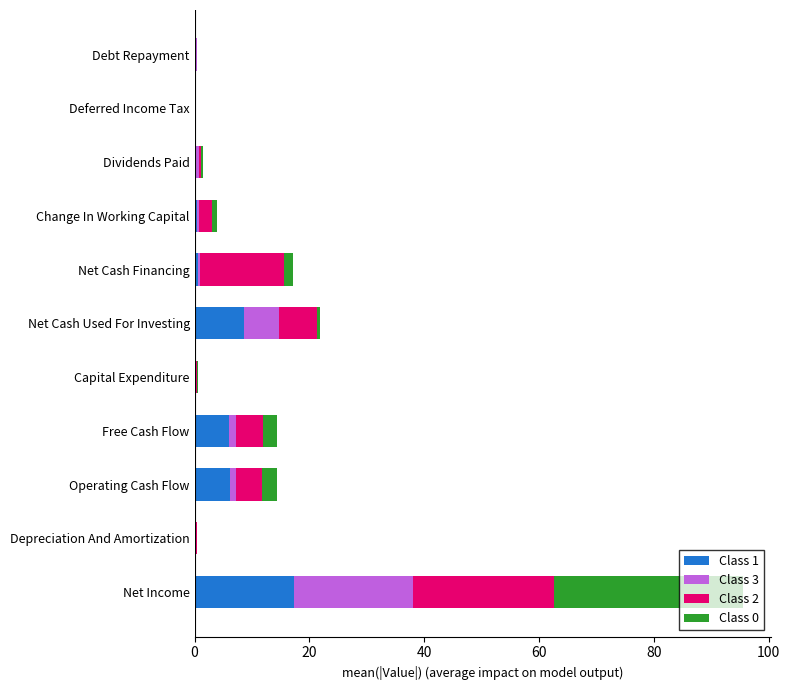

At which category is the sum across all series the highest?

Net Income